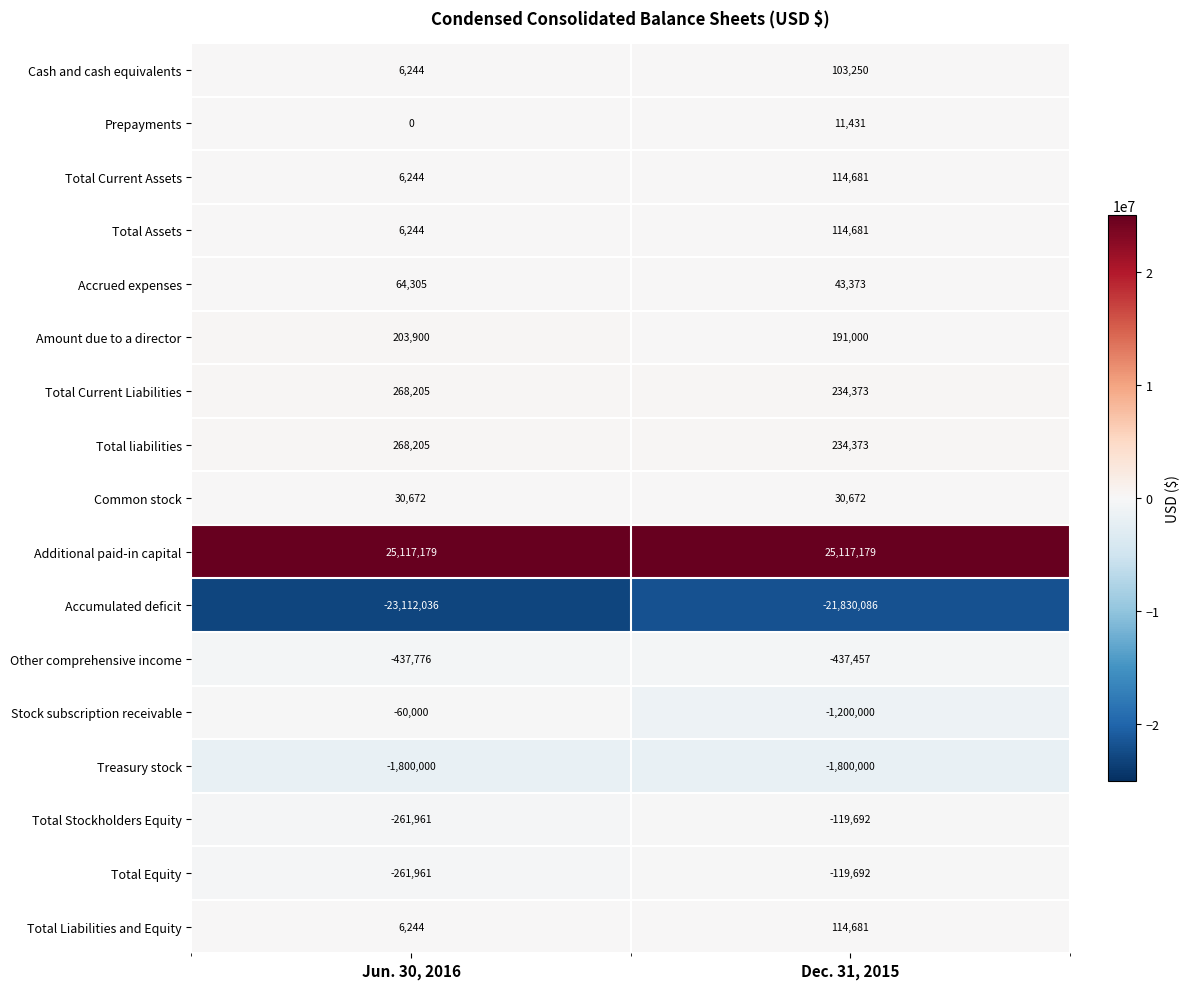

What is the minimum value for Total Current Assets?

6244